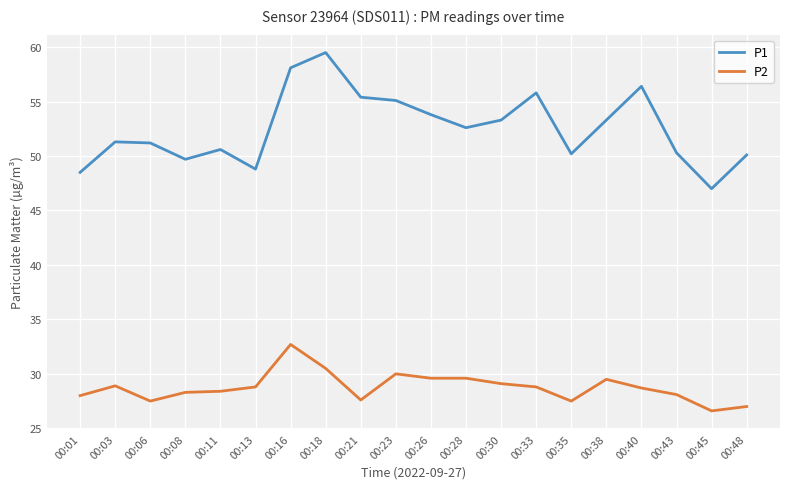

Rank the series by their maximum value, from highest to lowest.

P1, P2